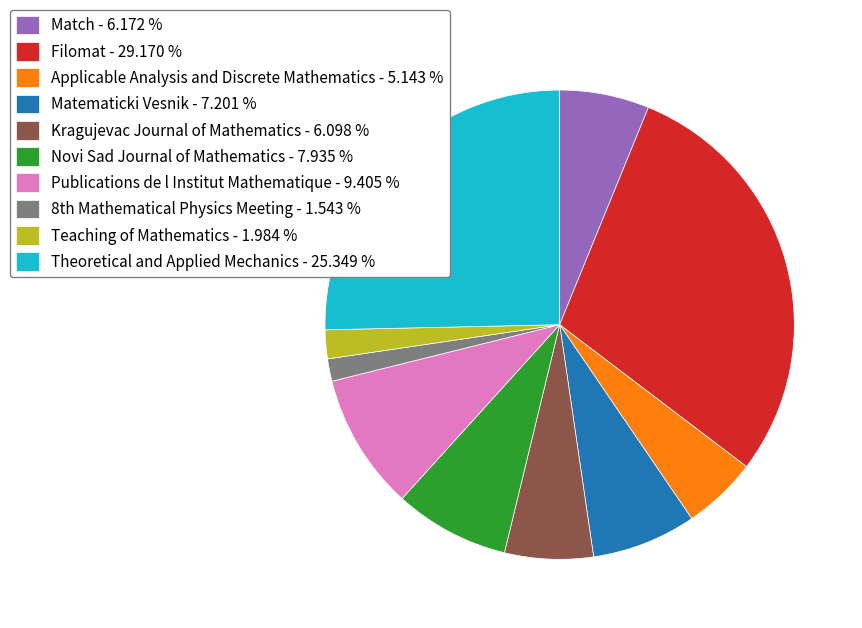

Which slice is the largest?

Filomat